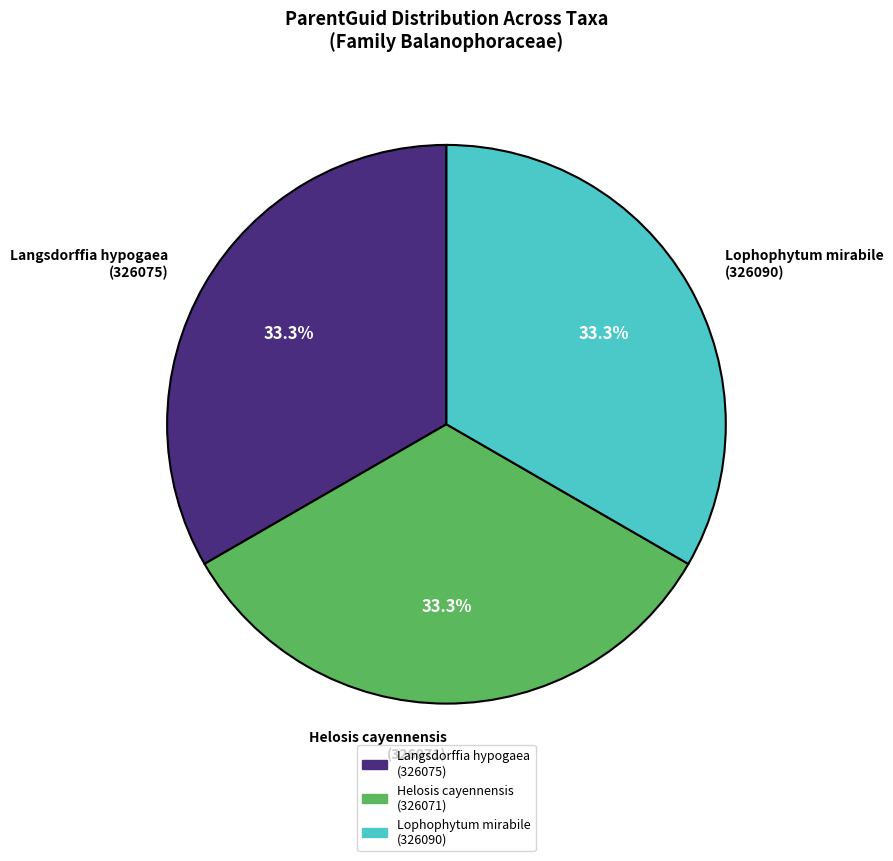

Do Langsdorffia hypogaea (326075) and Helosis cayennensis (326071) together represent more than half of the pie?

Yes